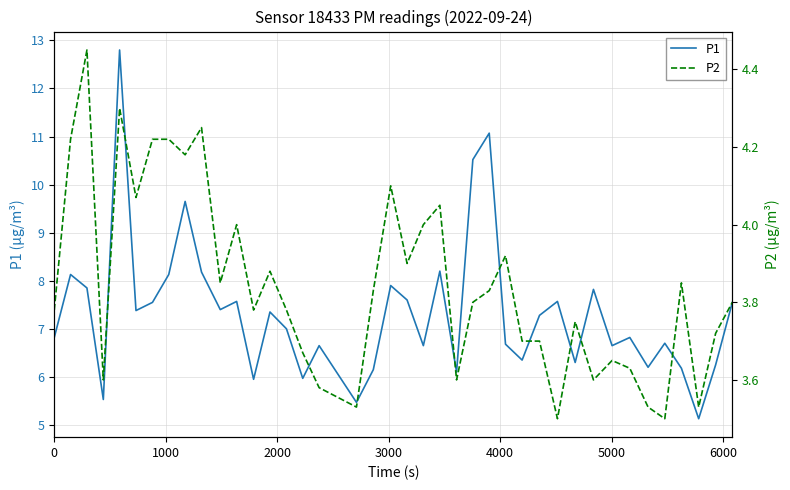

What is the lowest value of the P1 series?

5.1